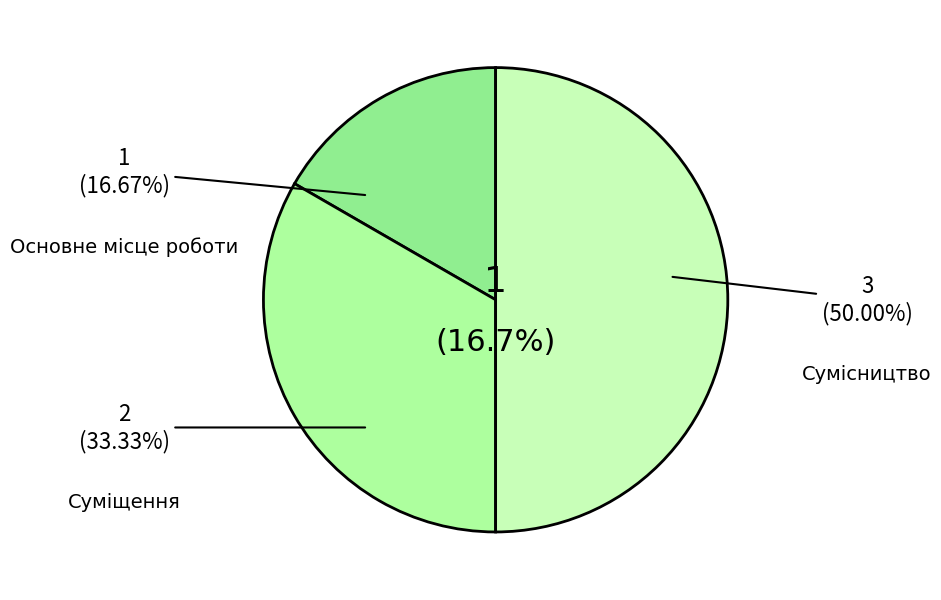

What percentage is the Суміщення slice, to the nearest percent?

33%